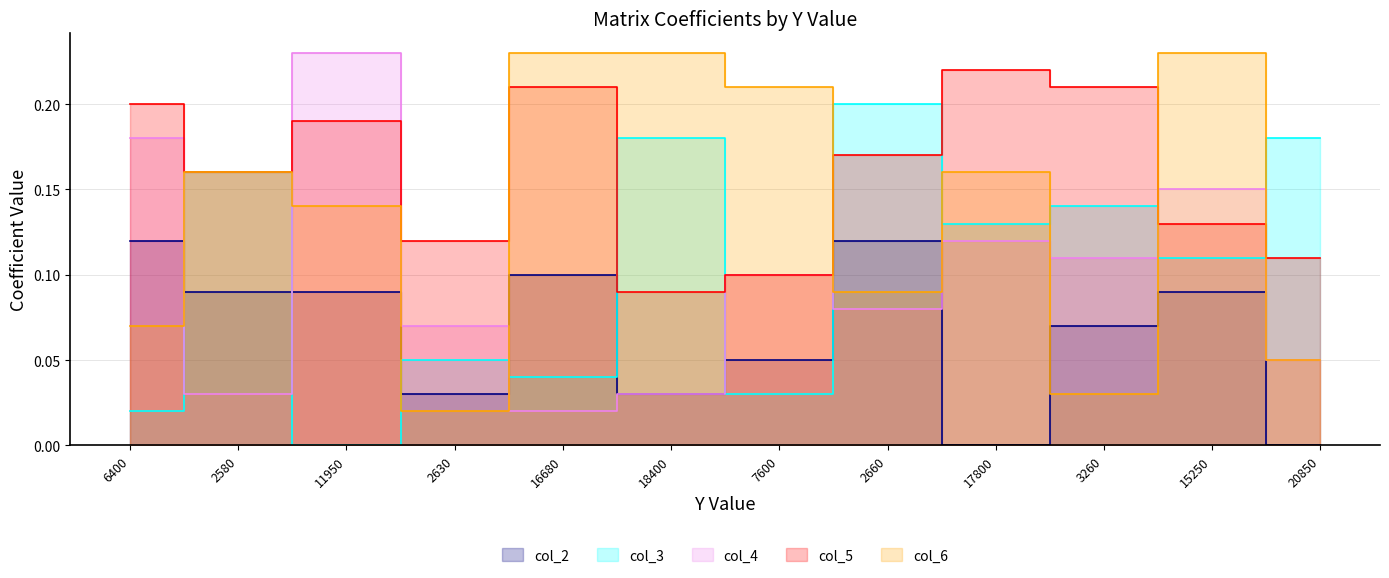

What is the difference between the highest and lowest values at 3260?

0.2